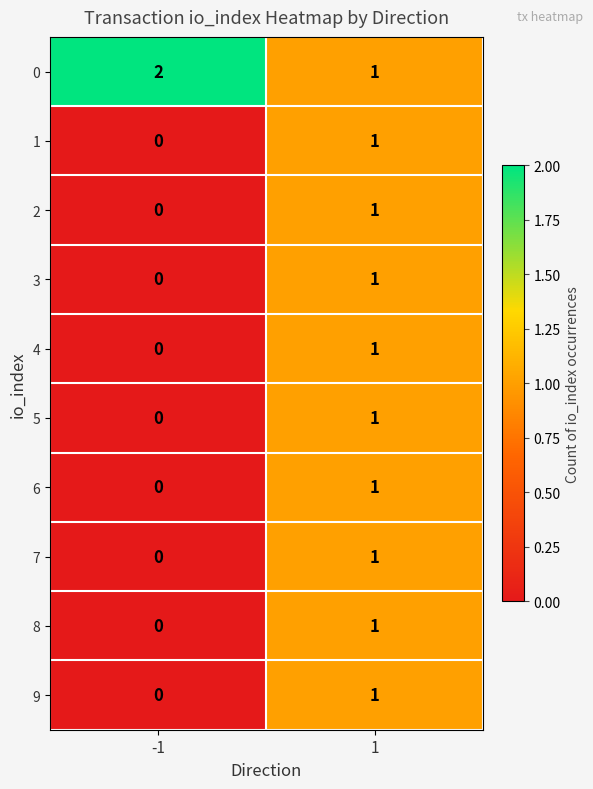

How many series are shown in this chart?

10